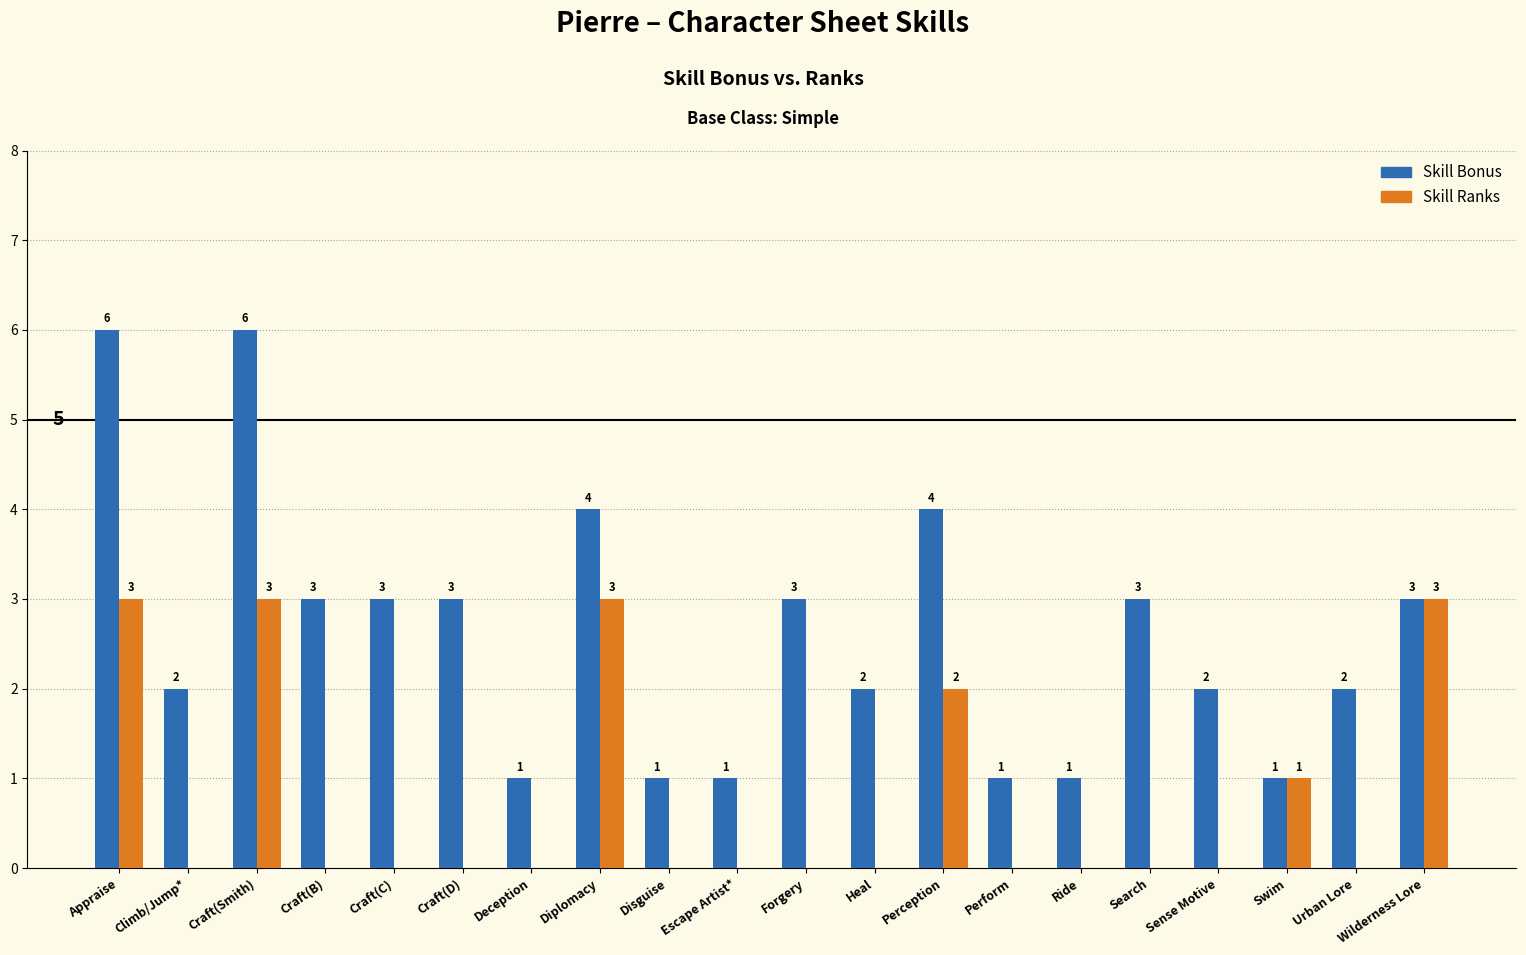

What is the sum of all Skill Bonus values?

52